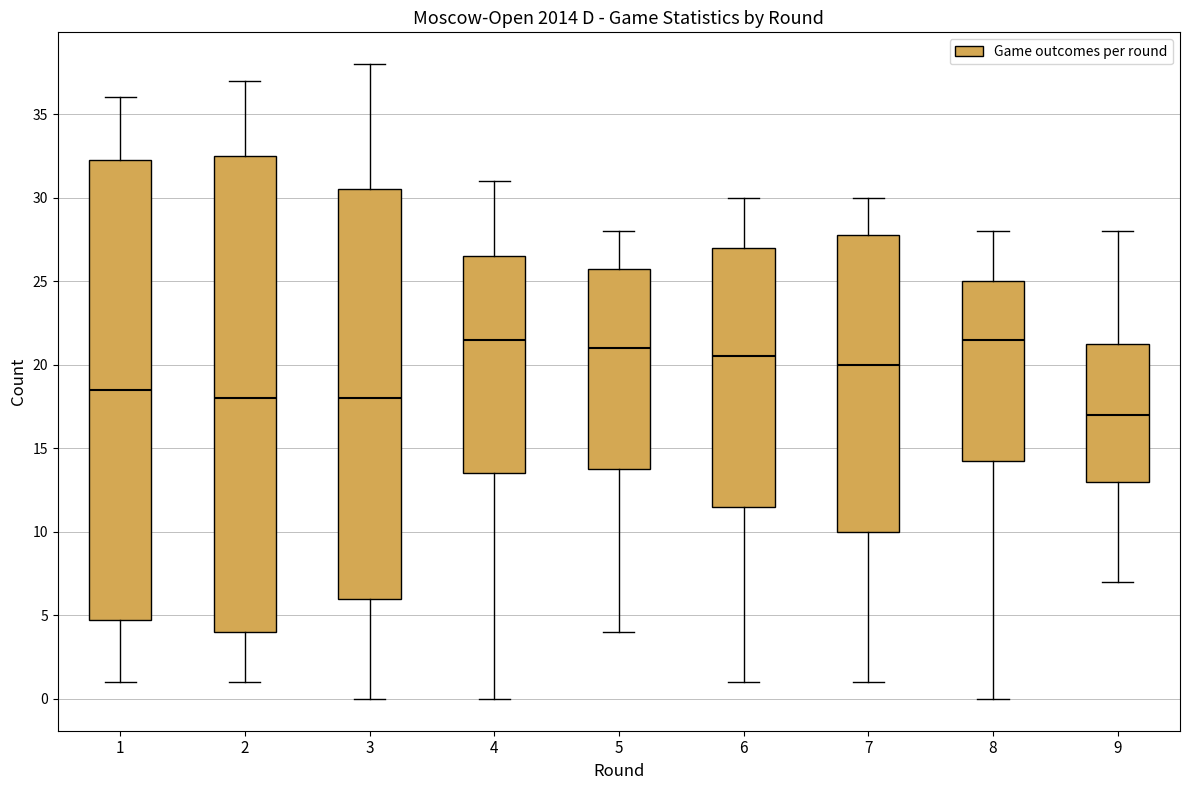

Which box's median line is the lowest?

9